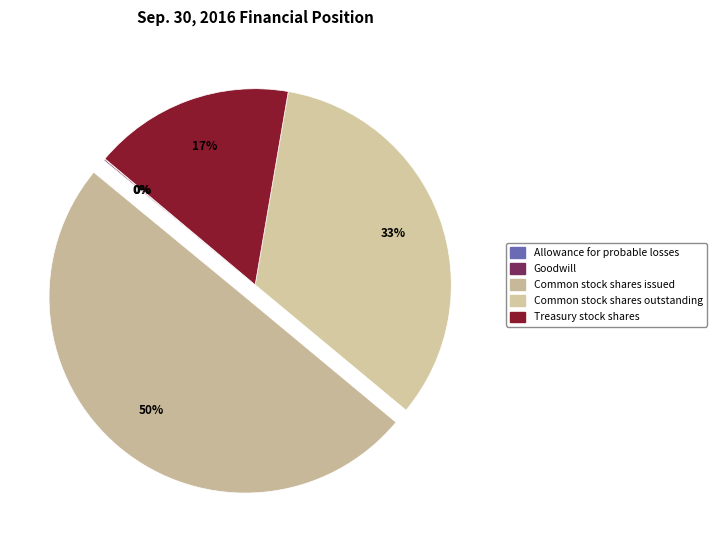

How many slices are in this pie chart?

5